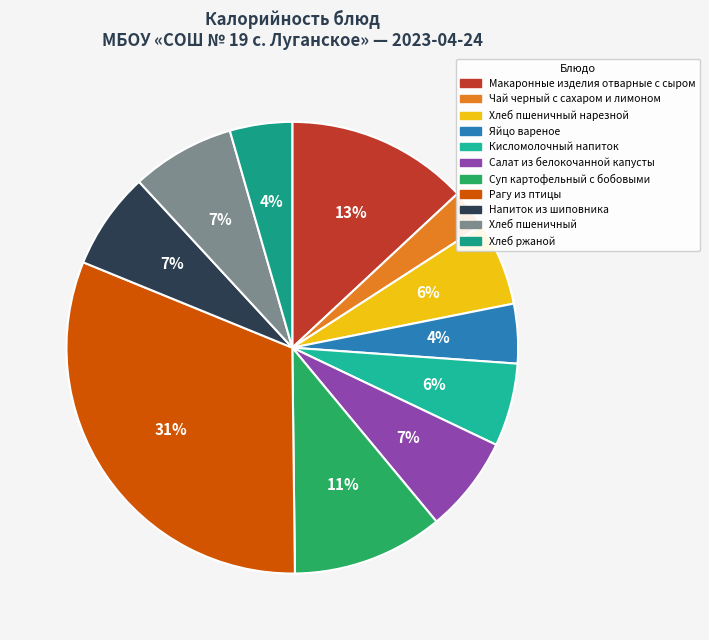

Which slice is the largest?

Рагу из птицы